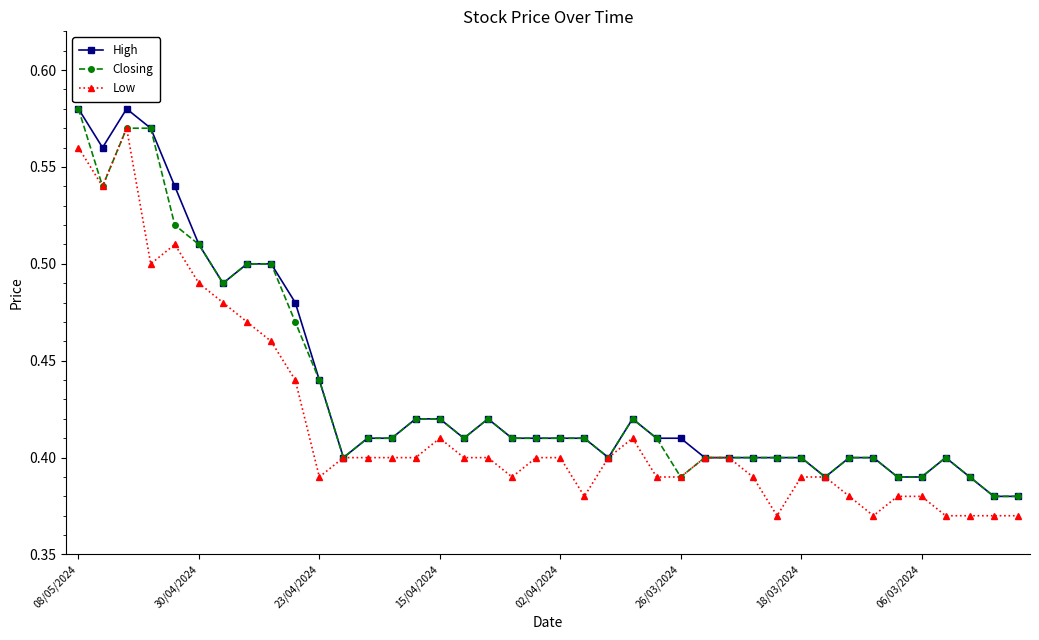

How many categories are shown in the chart?

40